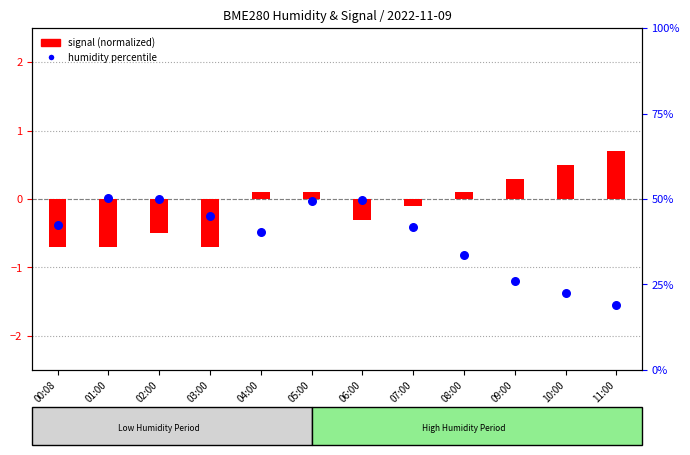

At which category is the sum across all series the highest?

01:00